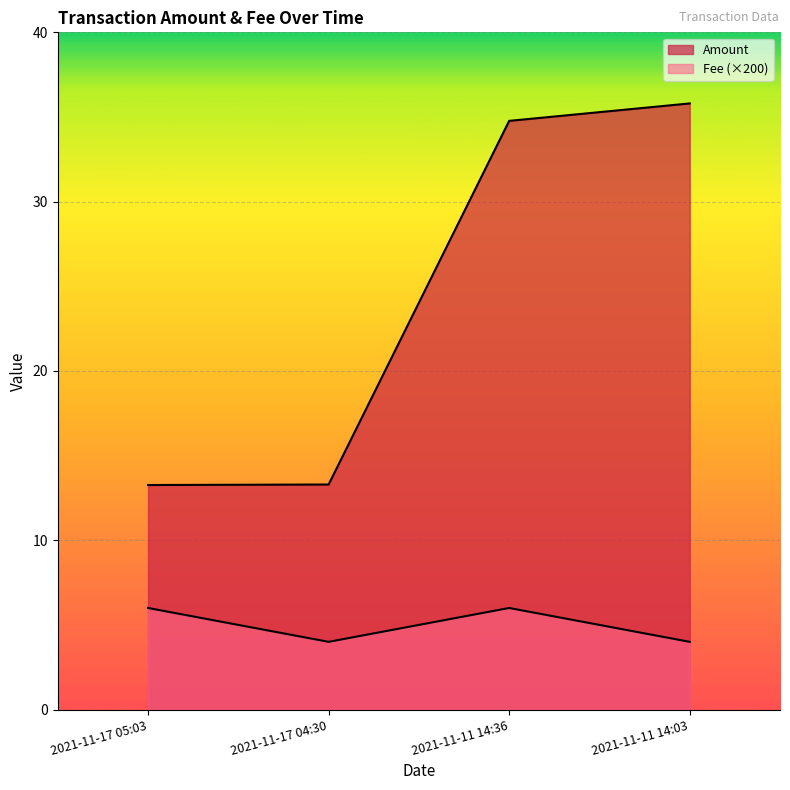

Between 2021-11-17 04:30 and 2021-11-17 05:03, which is larger?

2021-11-17 04:30